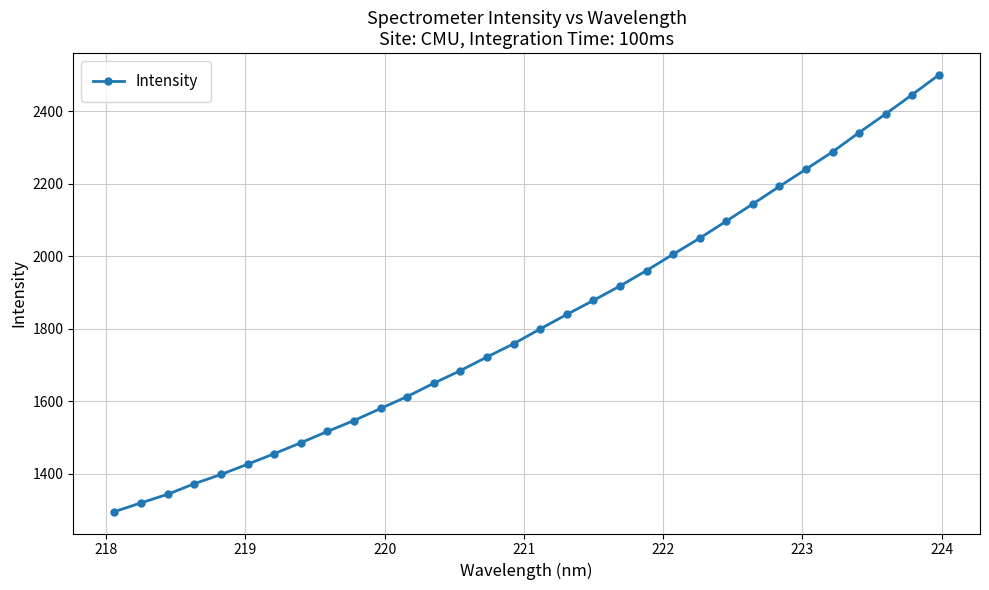

What is the difference between the maximum and minimum values?

1204.8